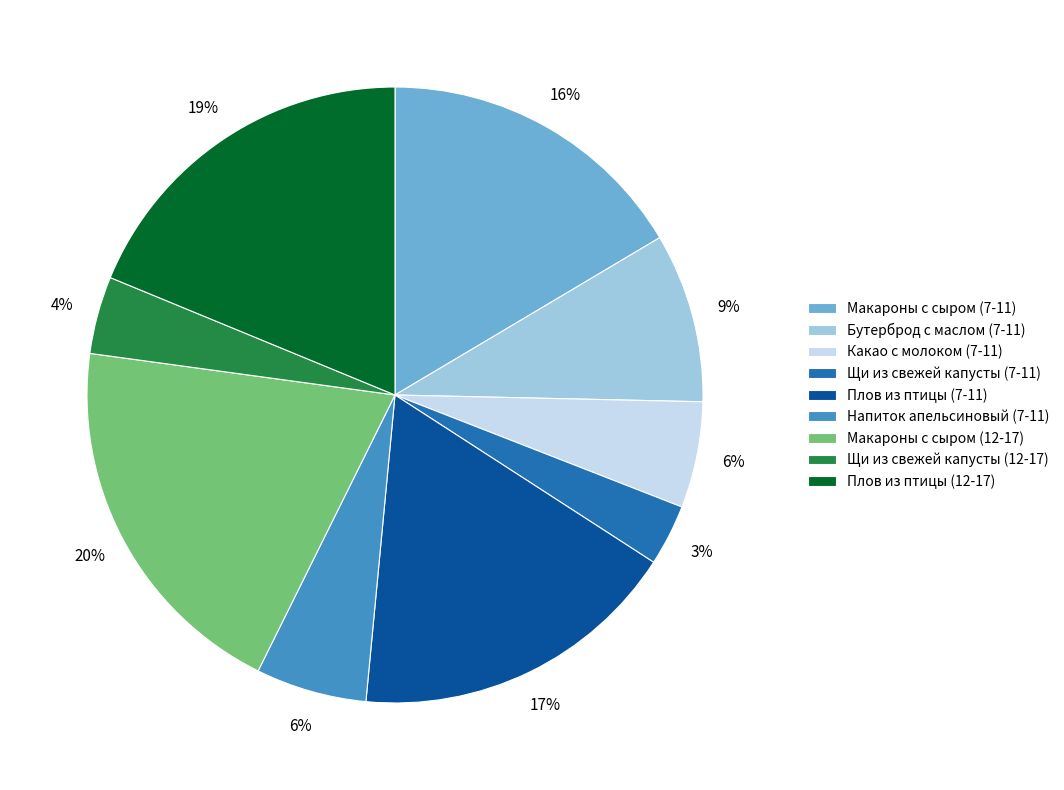

Is there a majority slice in this chart?

No